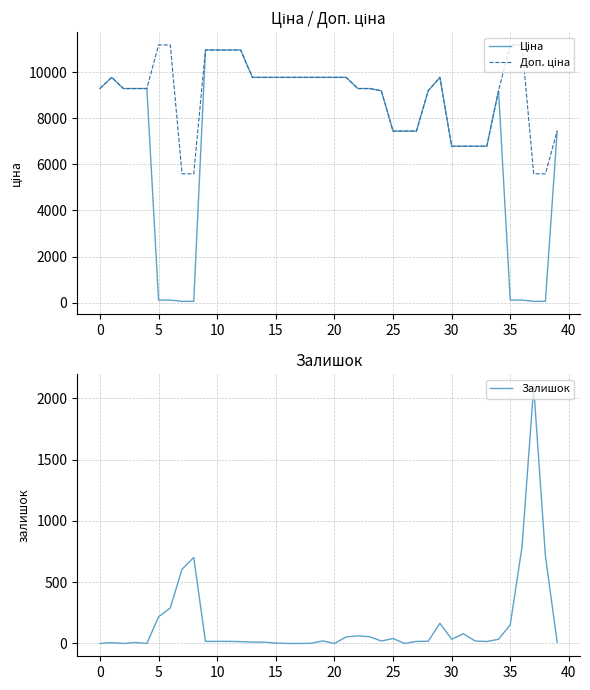

What is the maximum value for Залишок?

2093